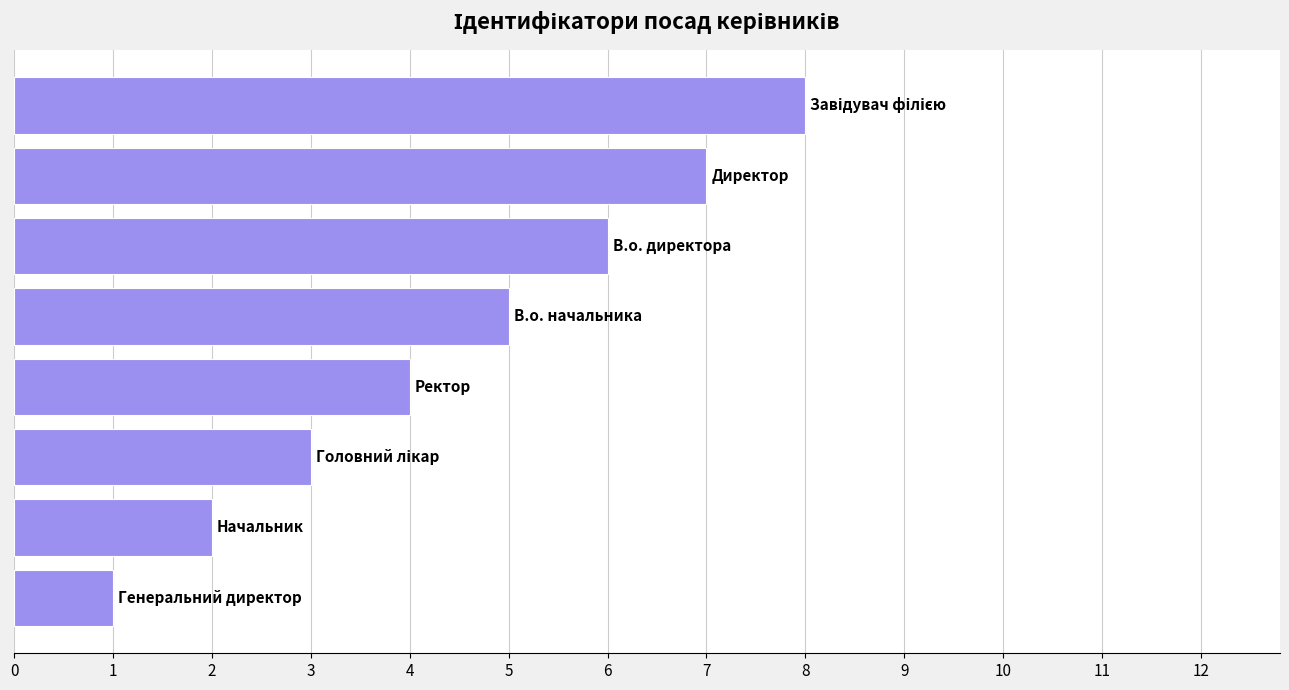

What is the greatest value displayed?

8